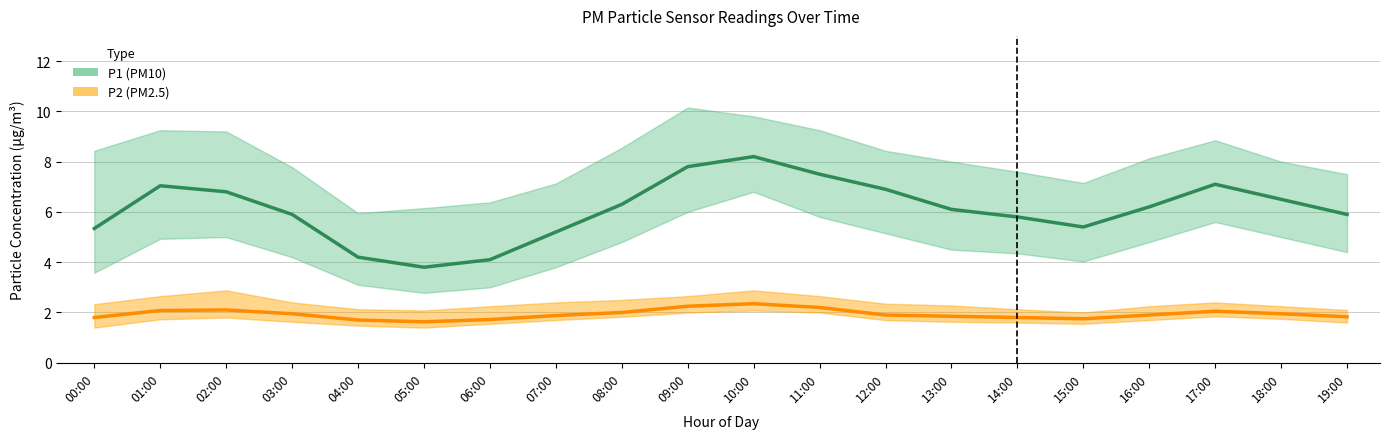

At which category is the sum across all series the highest?

10:00